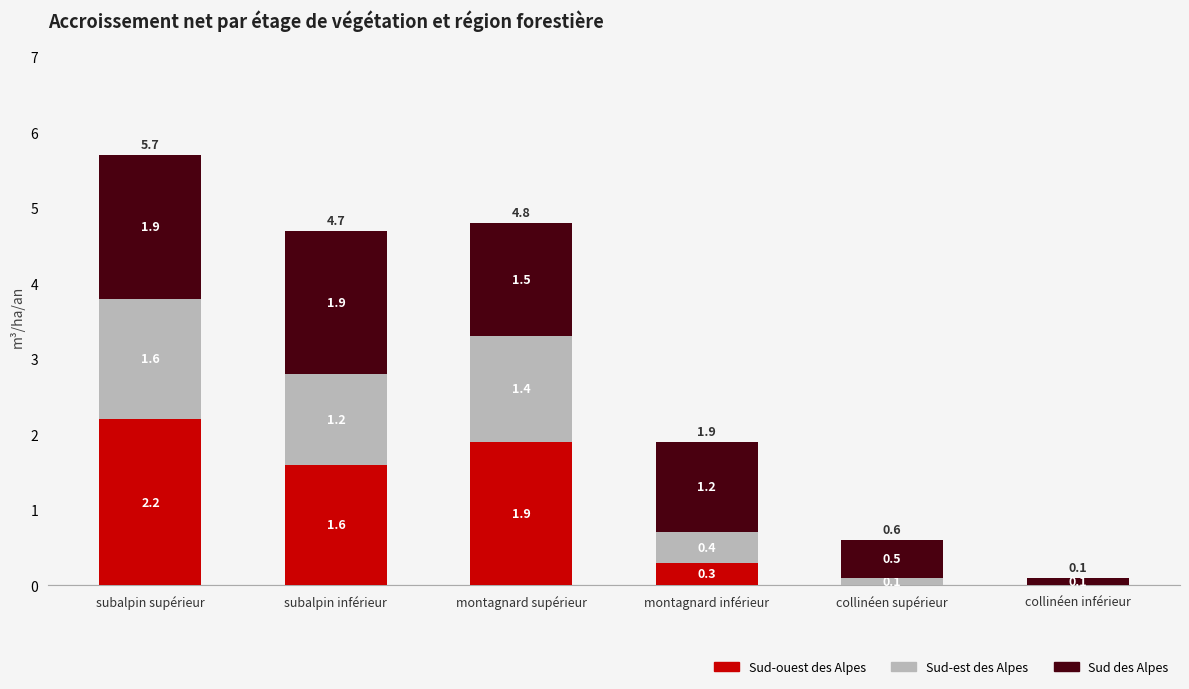

At which category is the sum across all series the highest?

subalpin supérieur